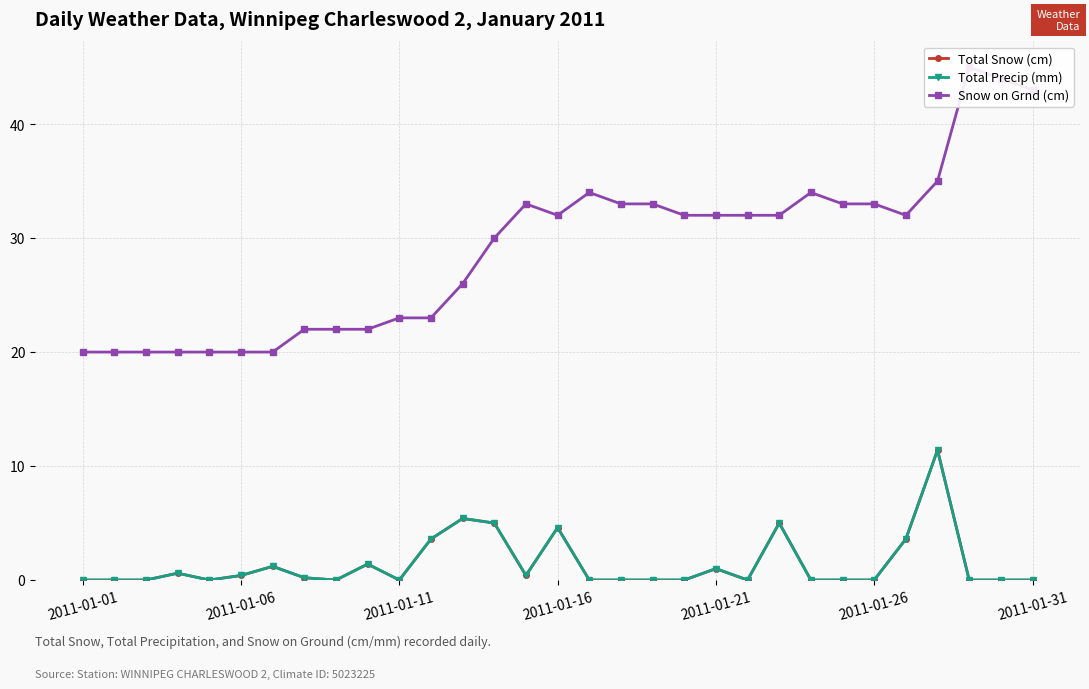

Which series has the largest total across all categories?

Snow on Grnd (cm)